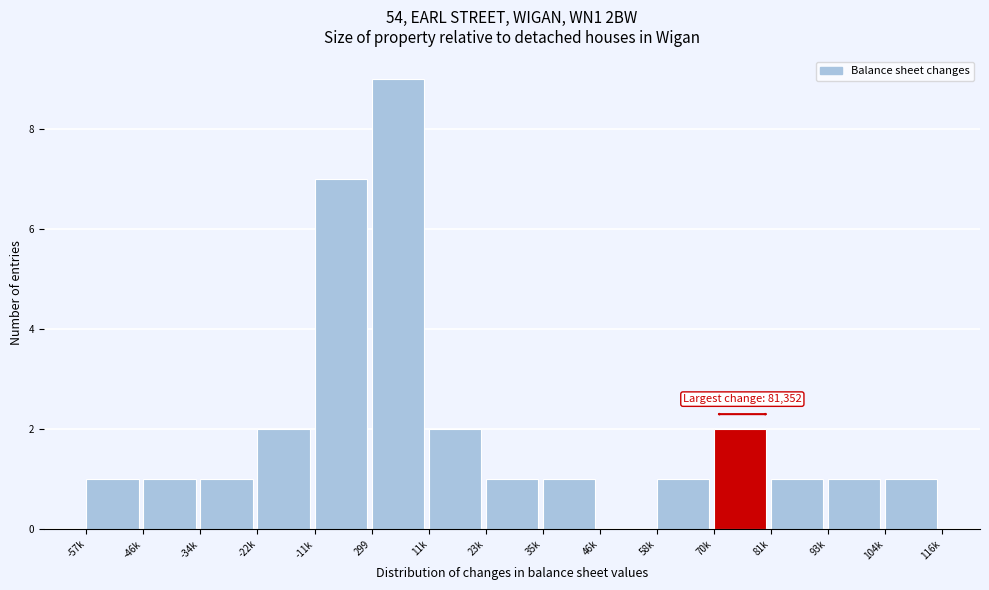

Reading left to right, what are all the values shown in this chart?

-57k=1	-46k=1	-34k=1	-22k=2	-11k=7	299=9	11k=2	23k=1	35k=1	46k=0	58k=1	70k=2	81k=1	93k=1	104k=1